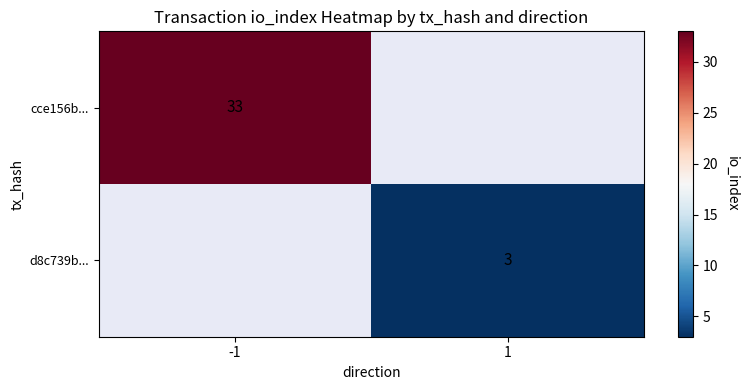

Is the value of d8c739b... at 1 greater than the value of cce156b... at -1?

No